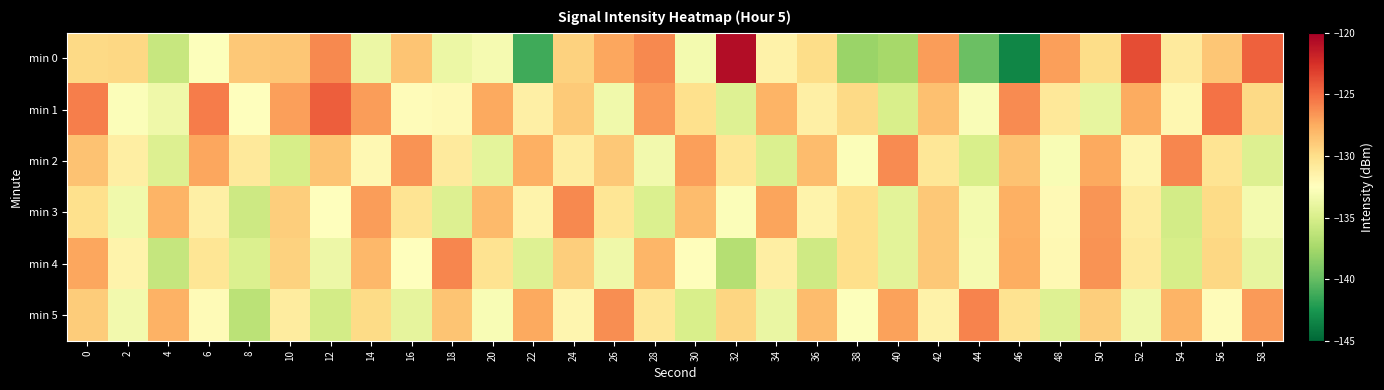

What is the spread (max minus min) of values at 6?

7.0